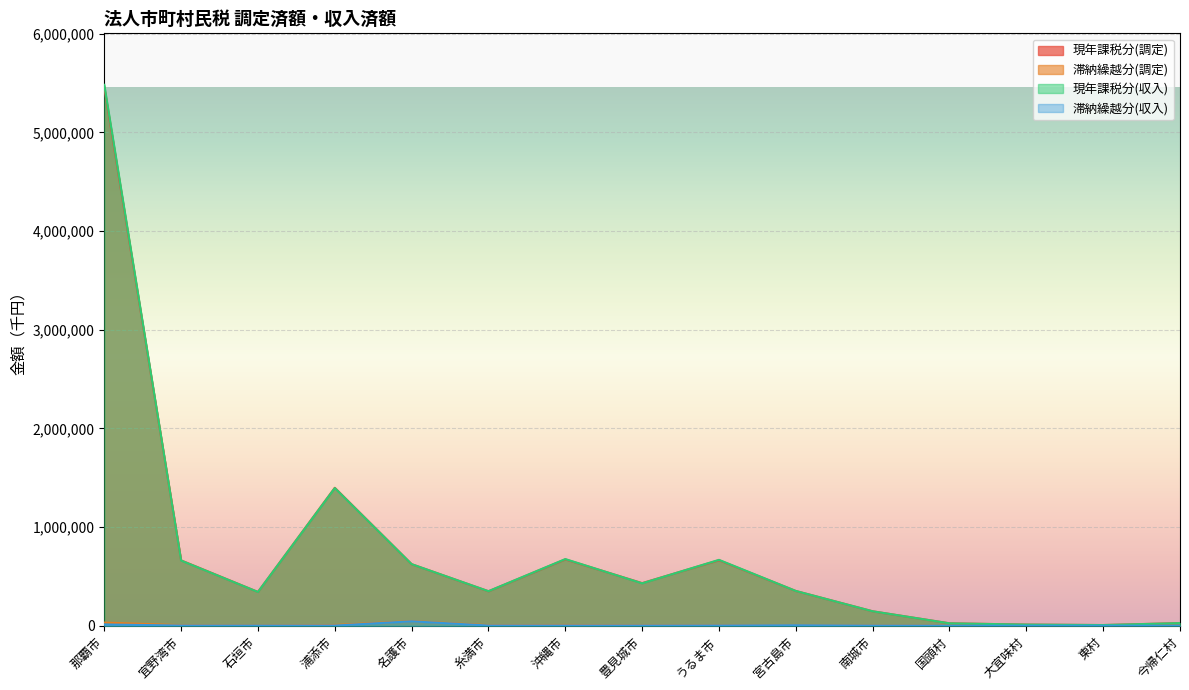

How many lines are shown in the chart?

4